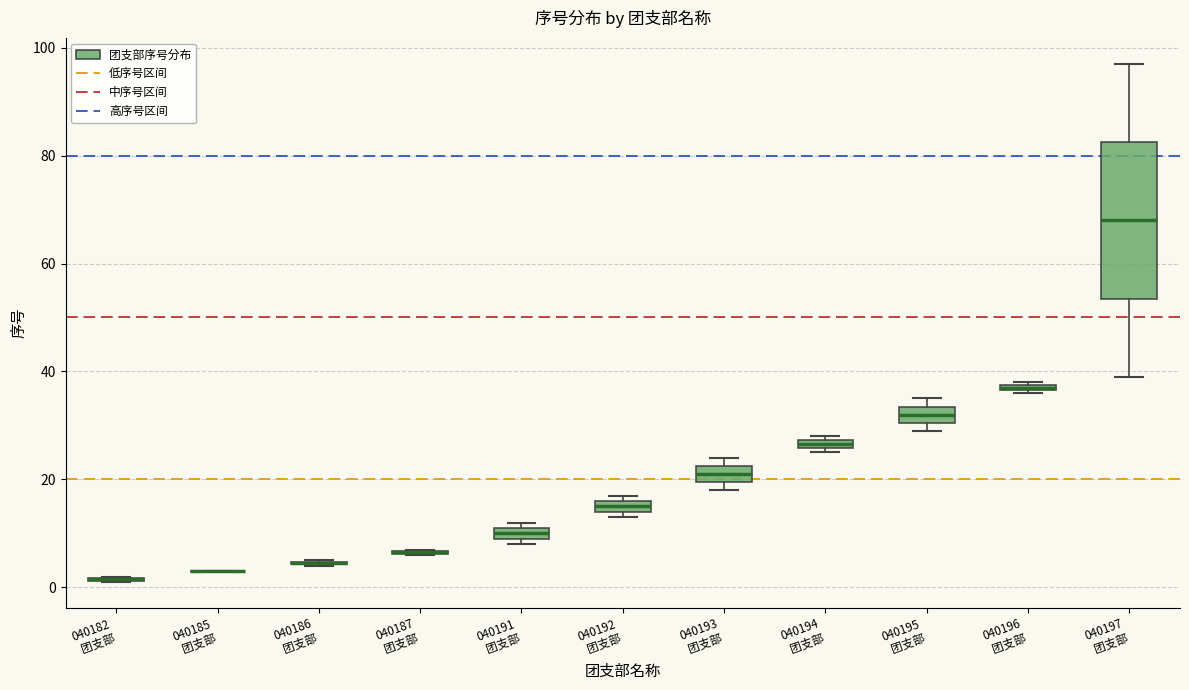

Where is the upper edge of the box for 040192 团支部 on the y-axis? The values are not printed on the chart, so give them approximately, as read against the axis.

16